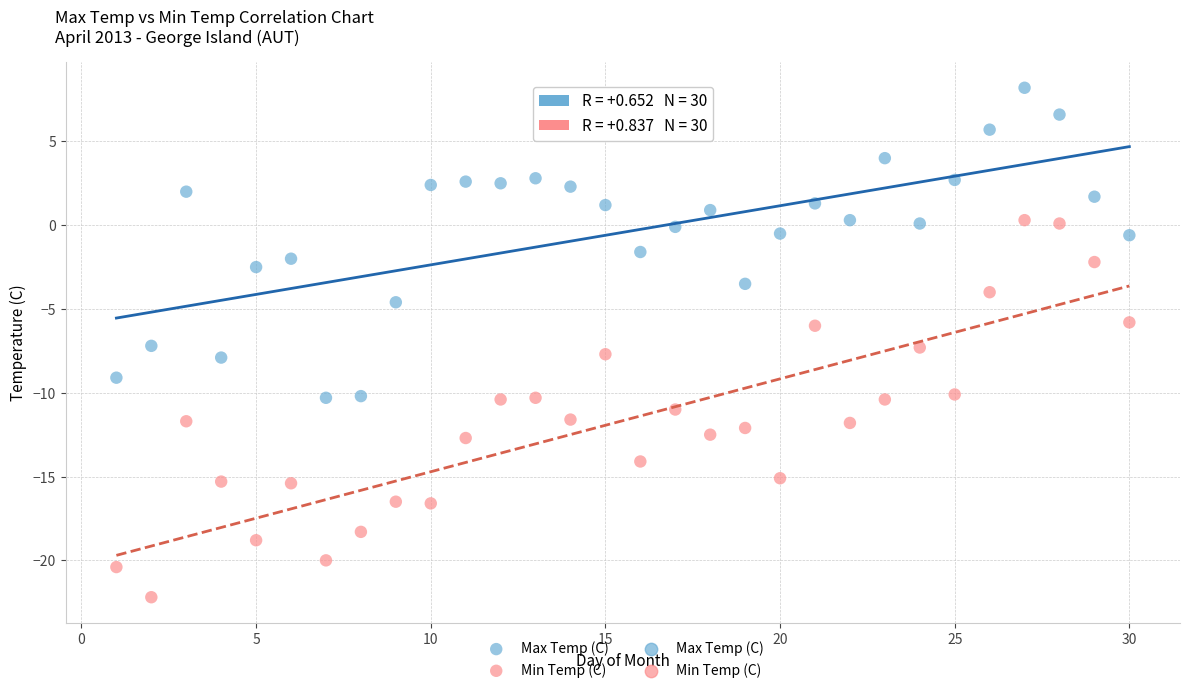

Across all data points, what is the range of Y values (max minus min)?

30.4